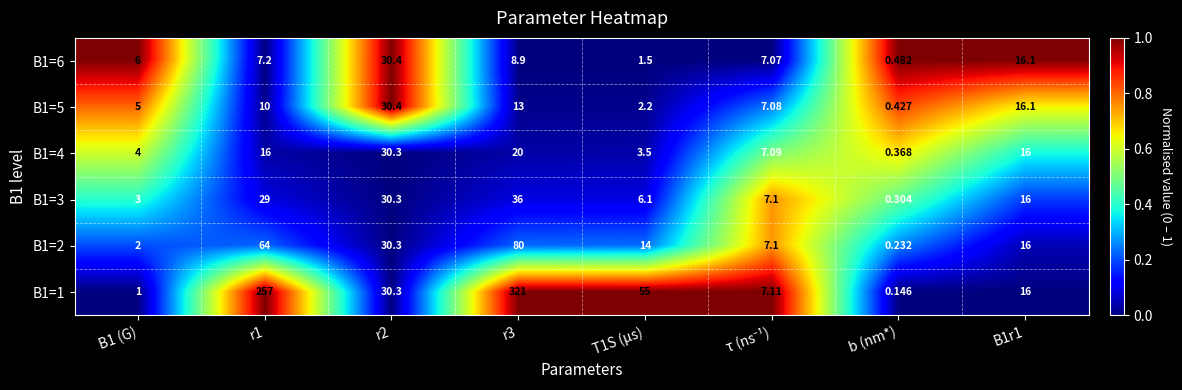

Which label corresponds to the smallest value in the chart?

b (nm*)